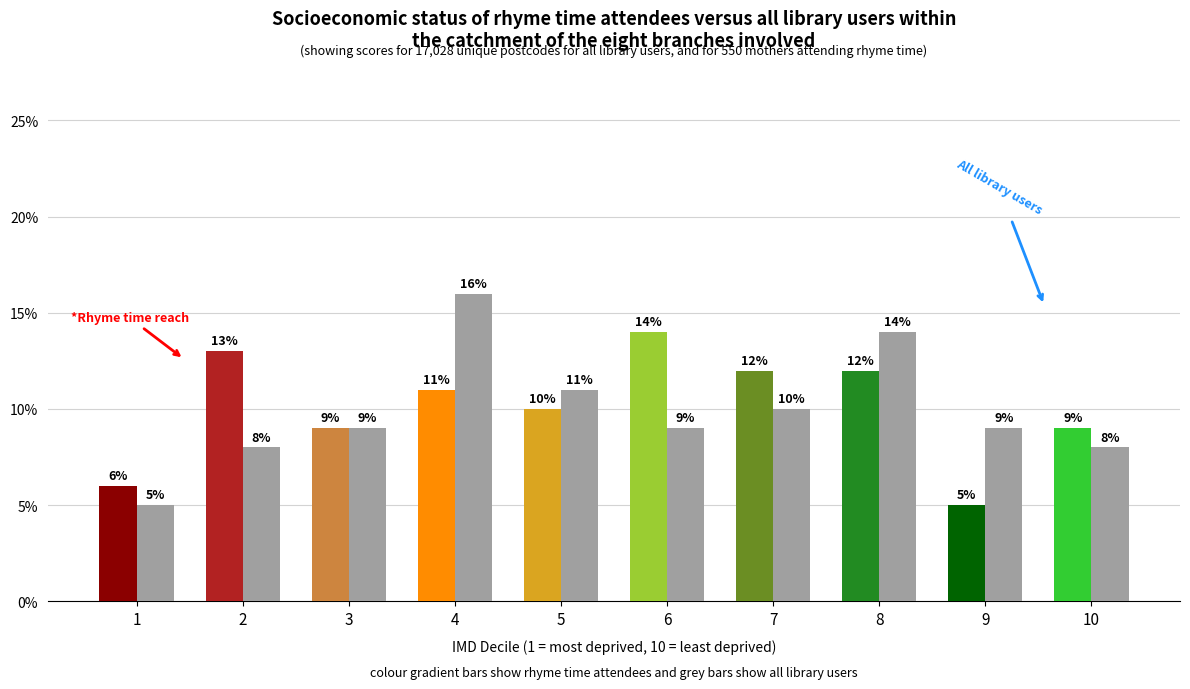

At which category is the sum across all series the highest?

4